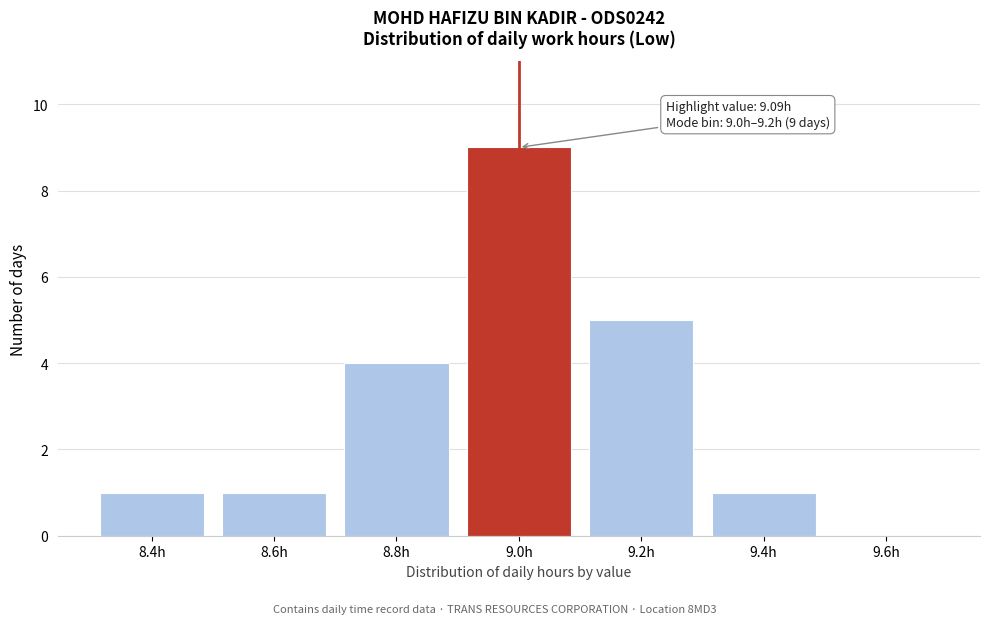

Reading left to right, what are all the values shown in this chart?

8.4h=1	8.6h=1	8.8h=4	9.0h=9	9.2h=5	9.4h=1	9.6h=0